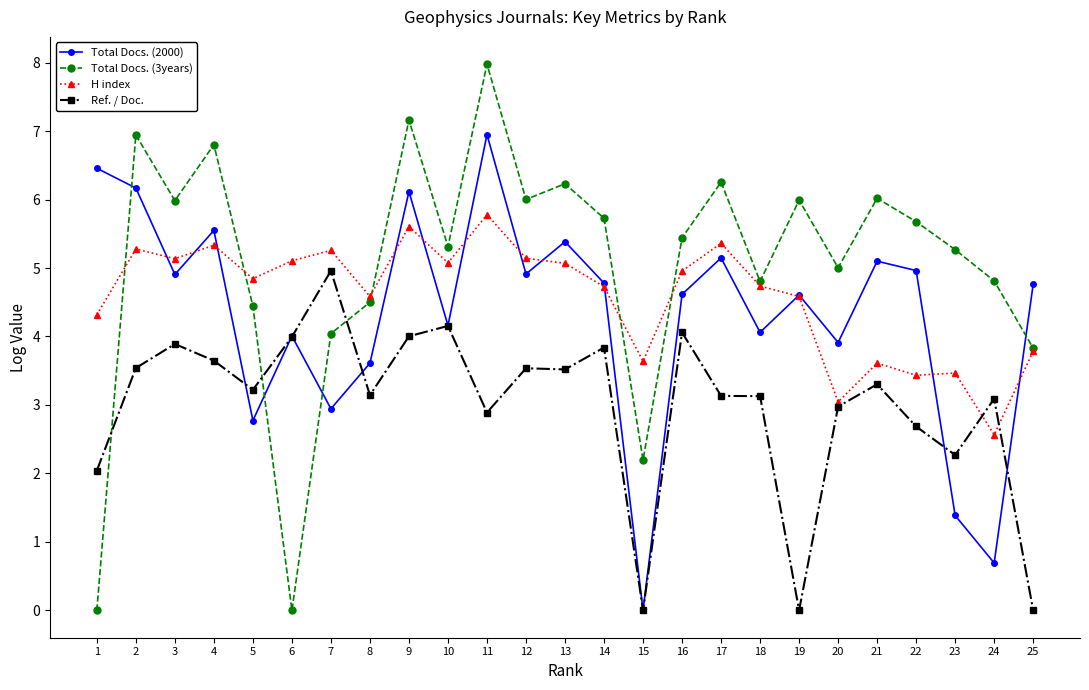

How many values in the H index series are below 4?

7